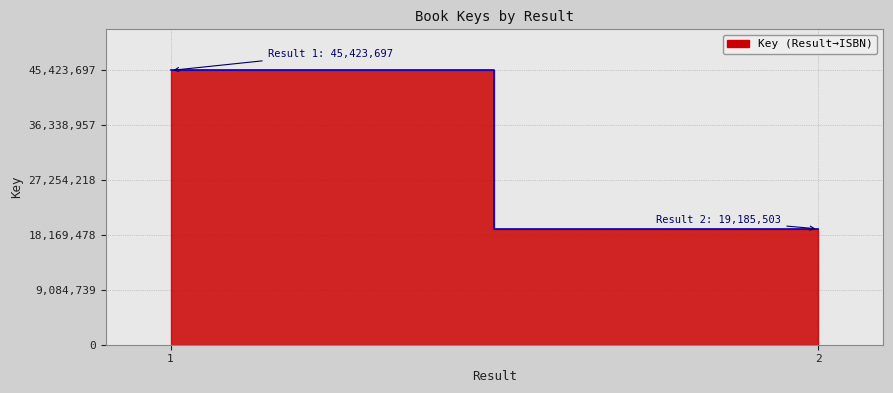

What is the greatest value displayed?

45423697